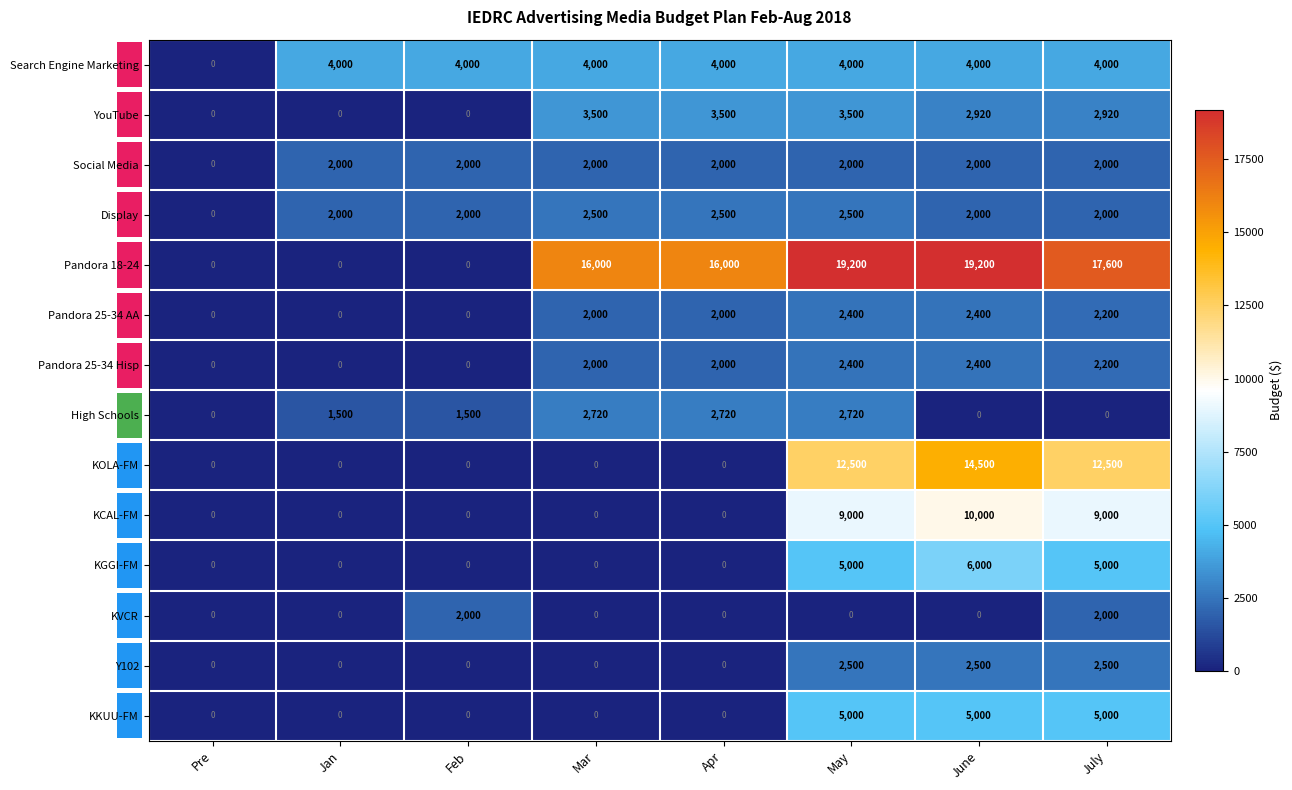

What is the total value across all series at Mar?

34720